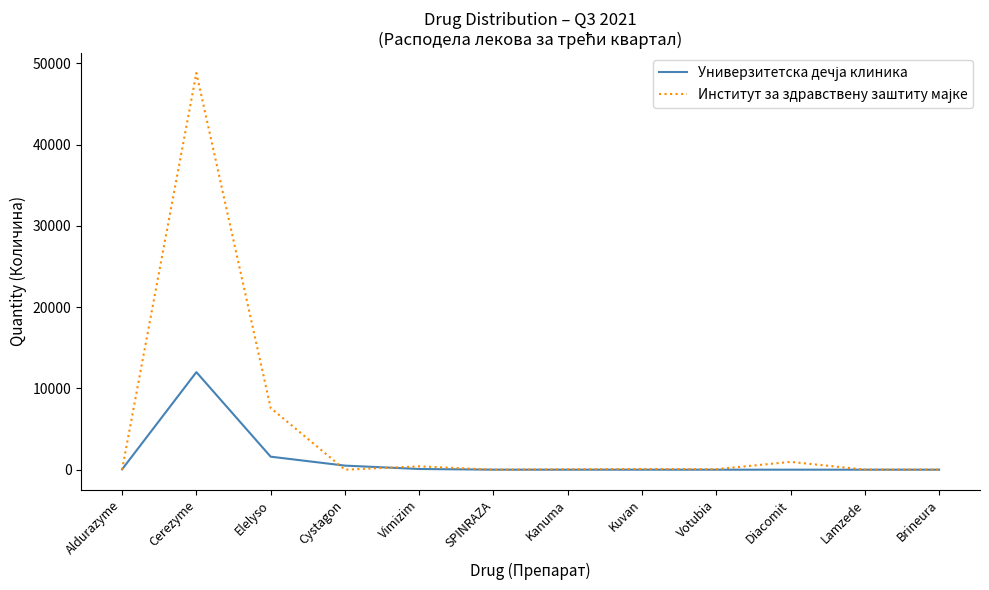

What is the maximum value shown in the chart?

48800